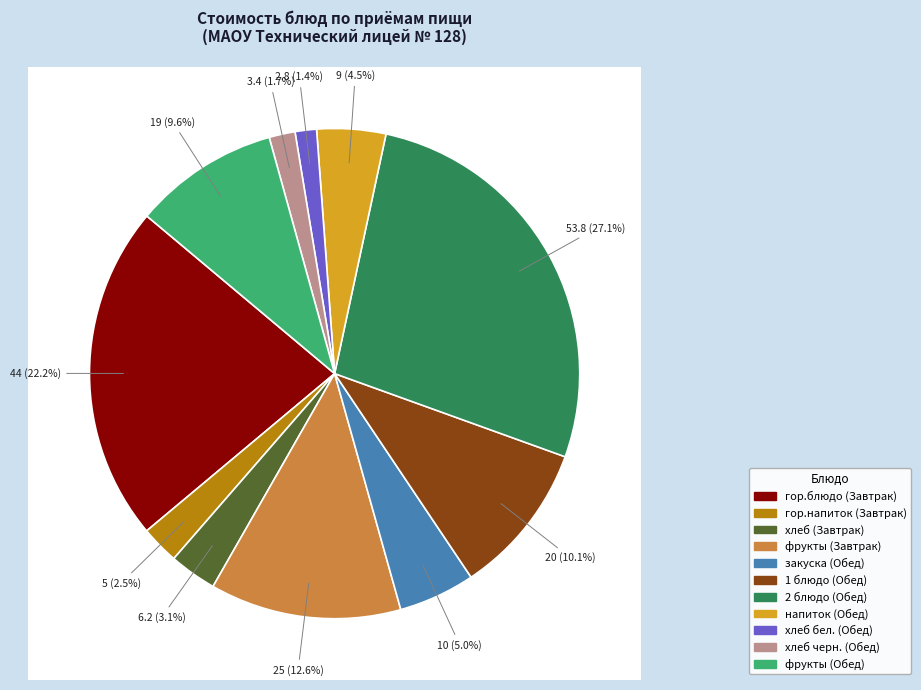

To the nearest percent, what is the combined percentage of 2 блюдо (Обед) and 1 блюдо (Обед)?

37%